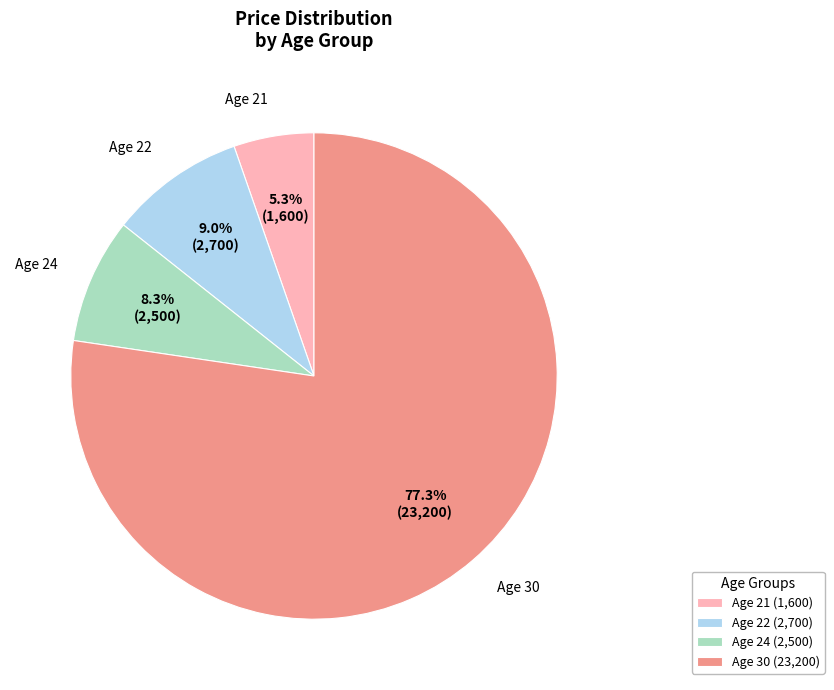

How many slices are in this pie chart?

4